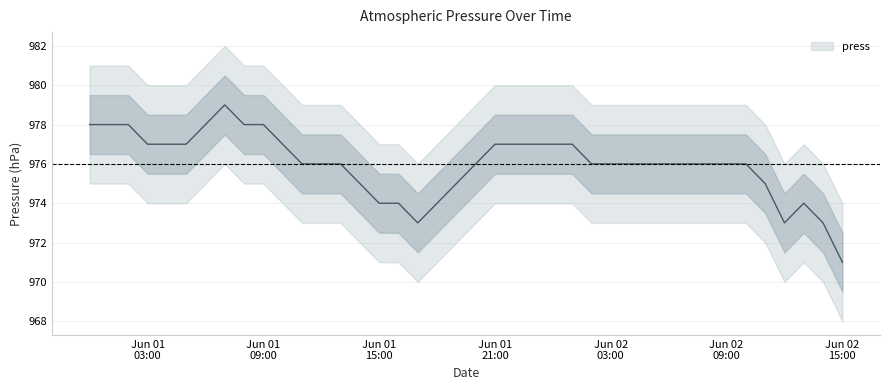

What is the sum of all values?

39039